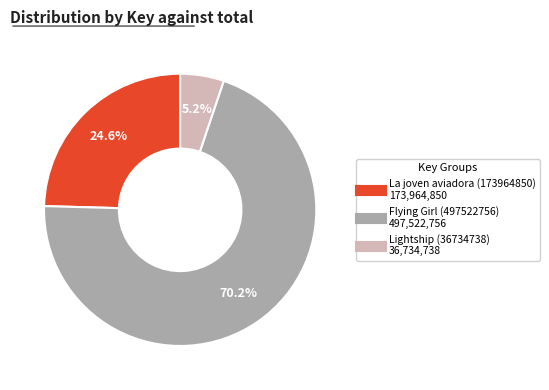

The Lightship (36734738) slice represents 5% of the pie. True or false?

True